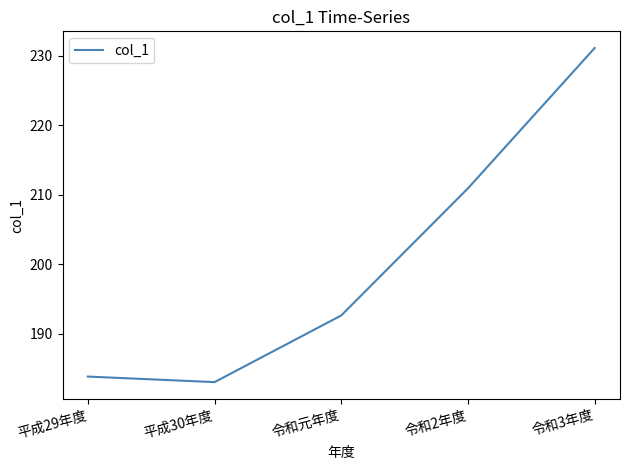

Where is the data nearest to the value 207?

令和2年度